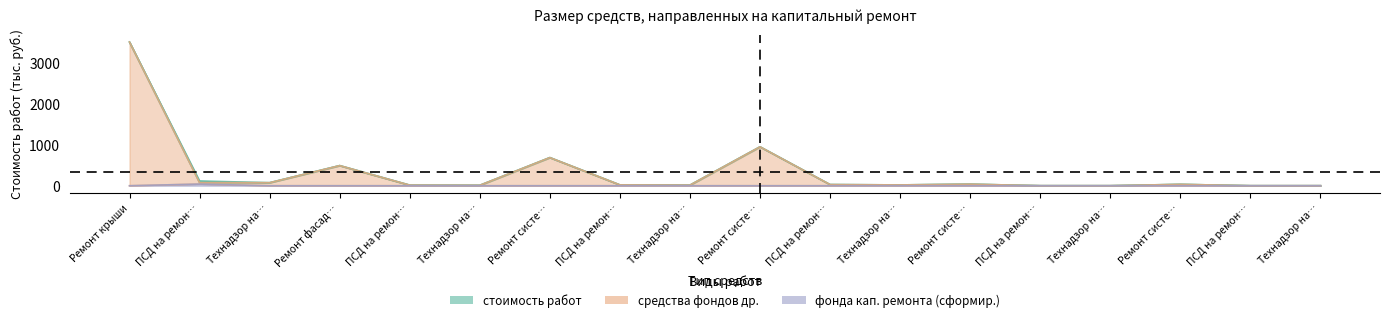

What is the label of the 13th point from the left?

Ремонт систе…